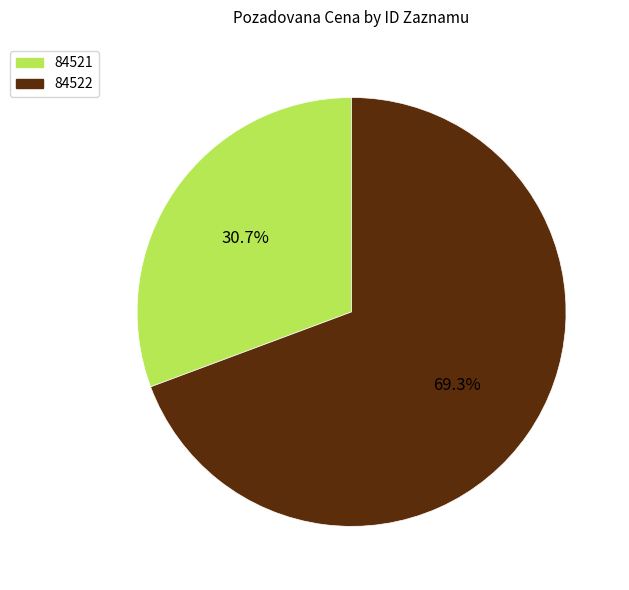

Does 84521 account for over 50% of the chart?

No